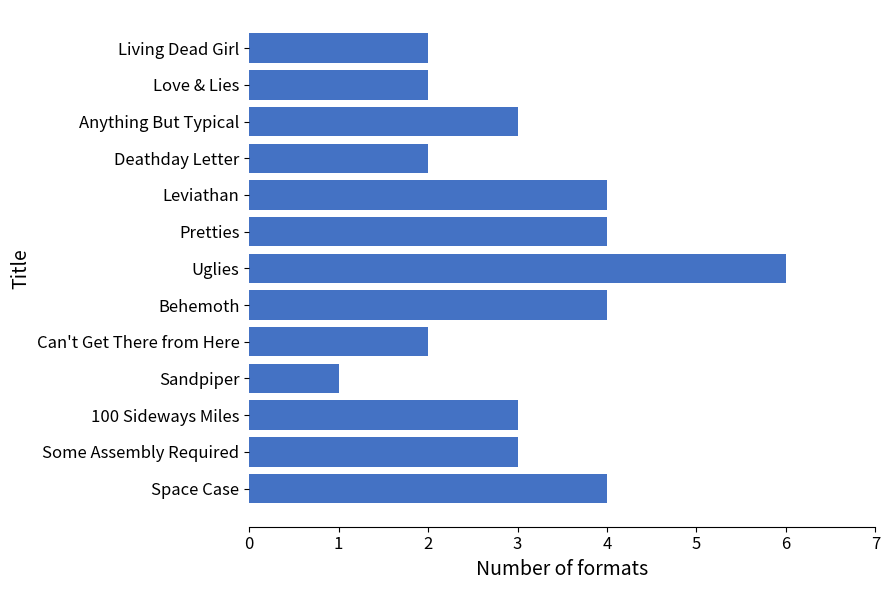

What is the difference between the values at Uglies and Some Assembly Required?

3